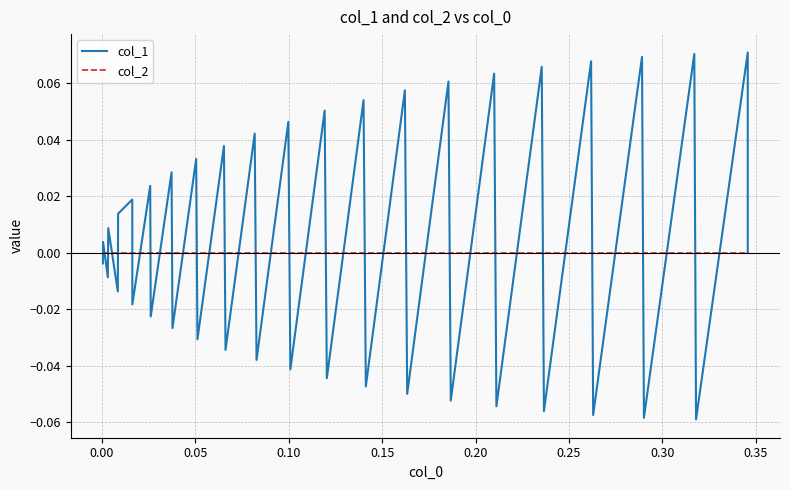

What is the label of the 35th point from the right?

0.20